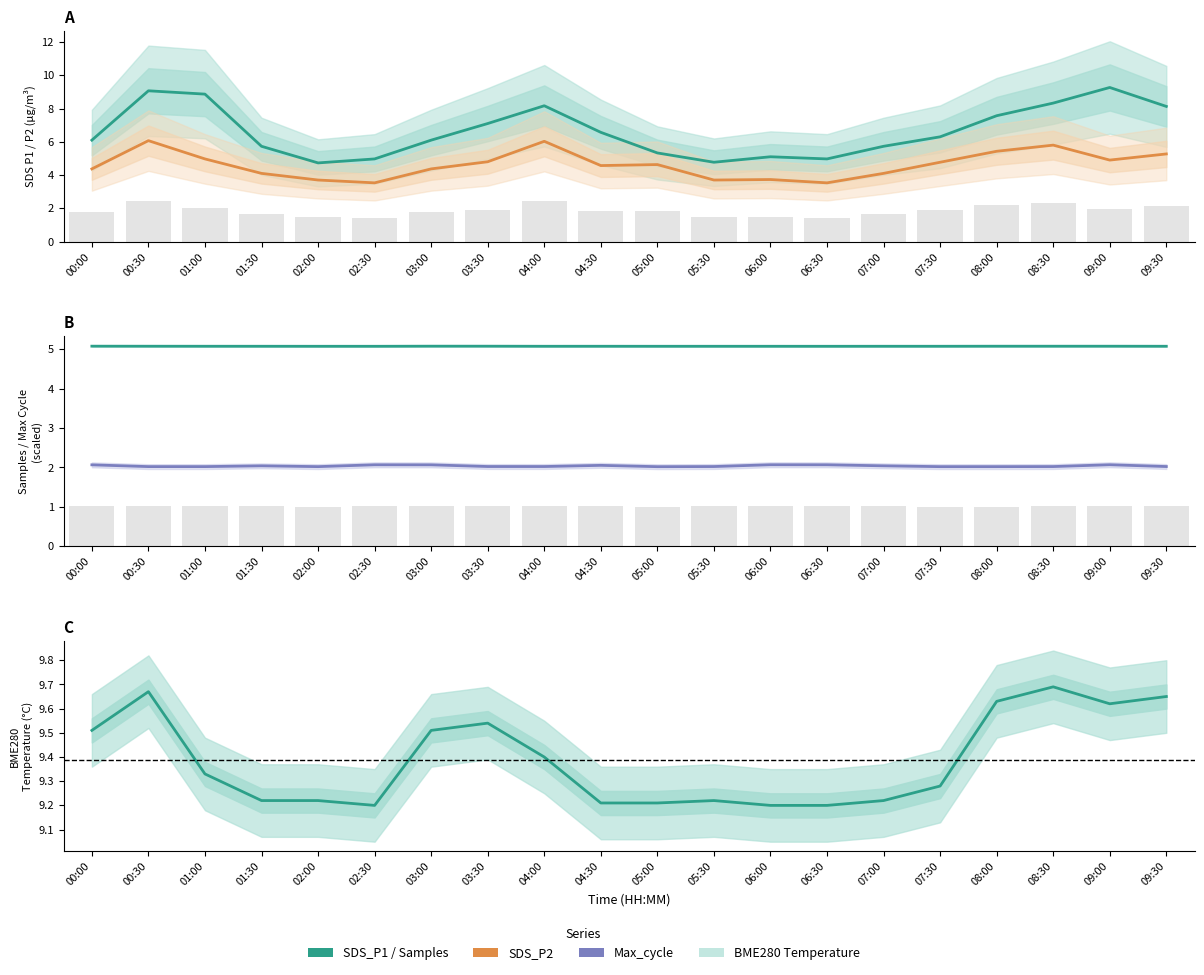

Where does the SDS_P1 series first go above 6?

00:00